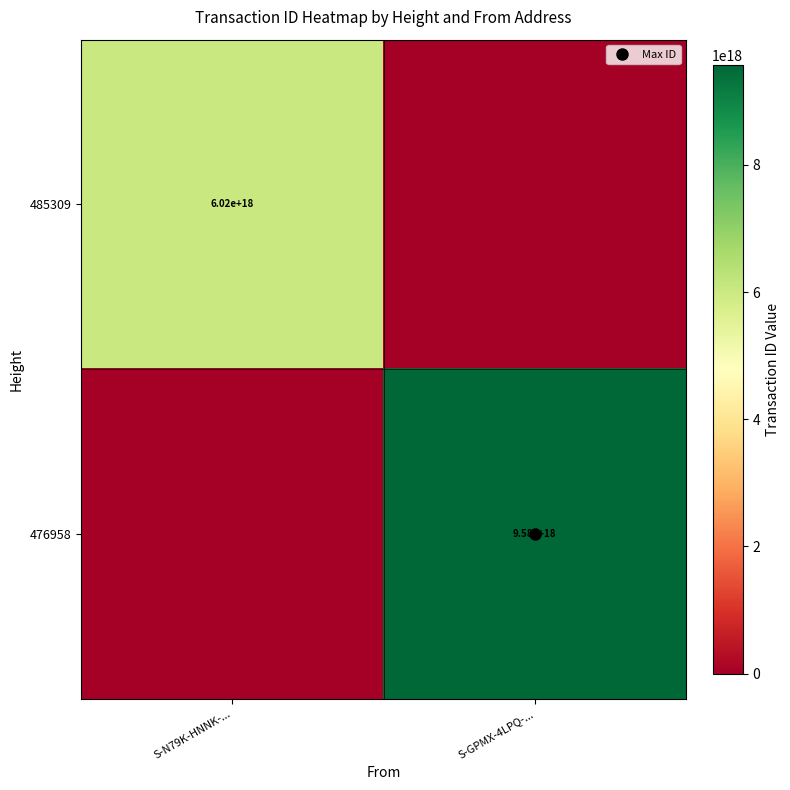

What is the total value across all series at S-GPMX-4LPQ-...?

9575823193158379520